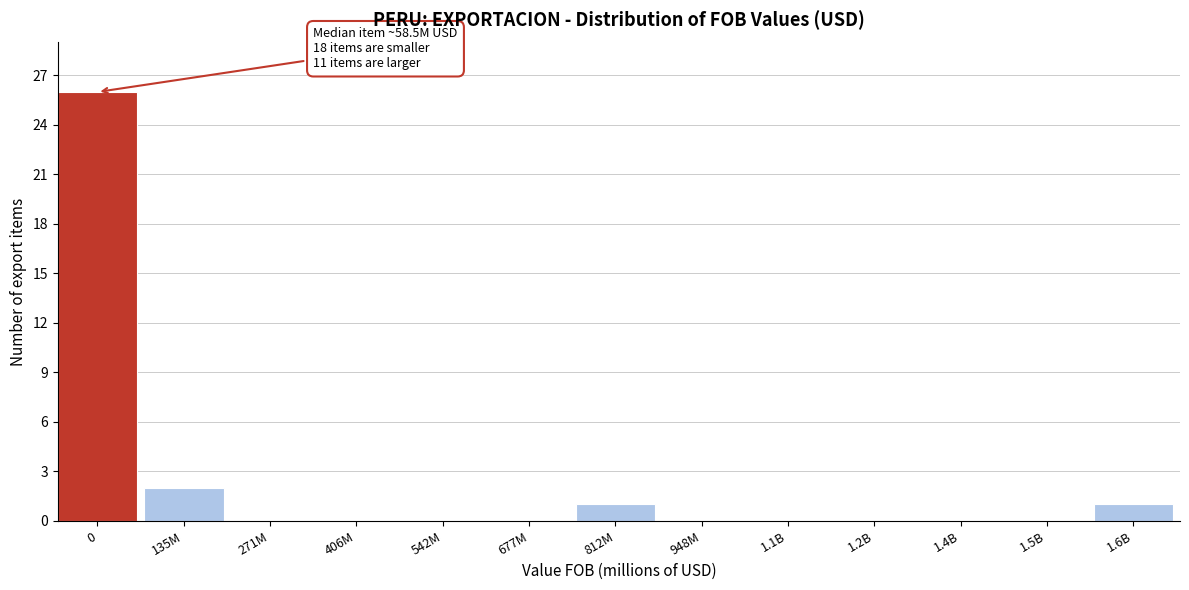

Reading left to right, list all the values displayed in this chart.

0=26	135M=2	271M=0	406M=0	542M=0	677M=0	812M=1	948M=0	1.1B=0	1.2B=0	1.4B=0	1.5B=0	1.6B=1